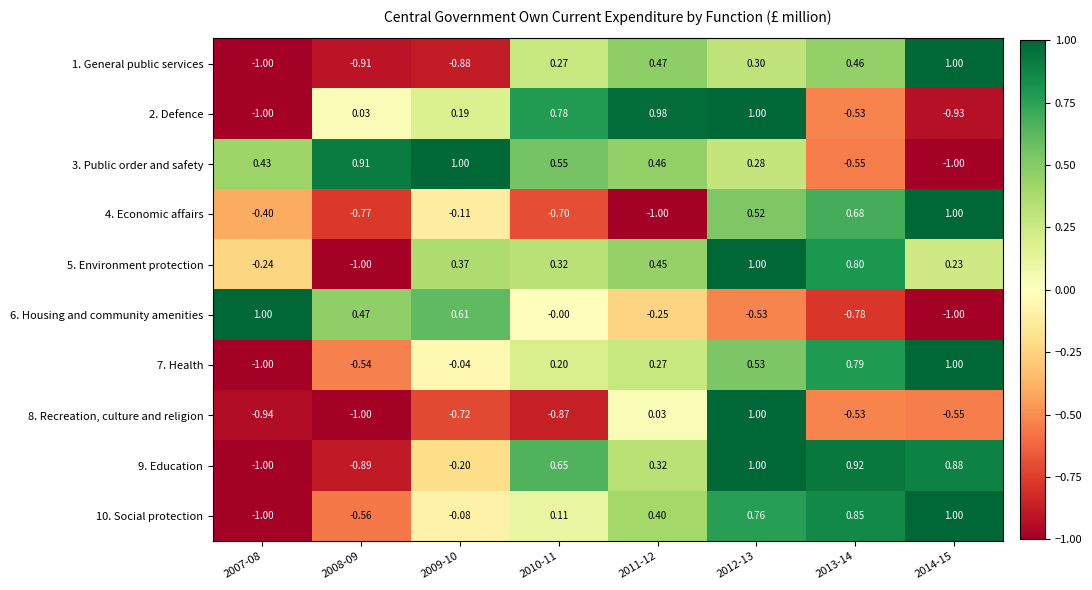

Count the number of categories in the chart.

8